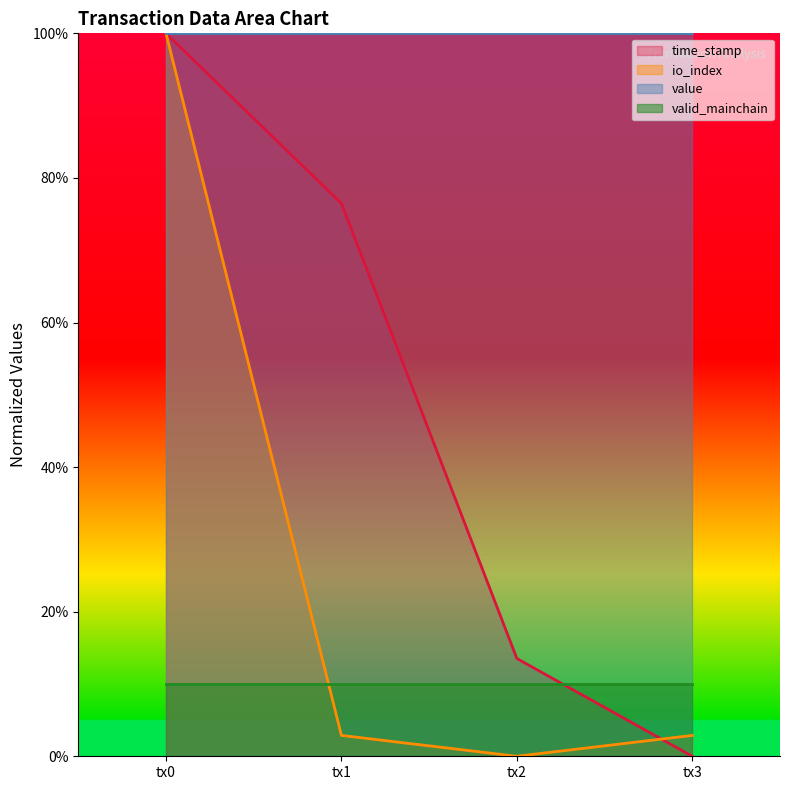

Rank the series at tx1 from lowest to highest value.

io_index, valid_mainchain, time_stamp, value